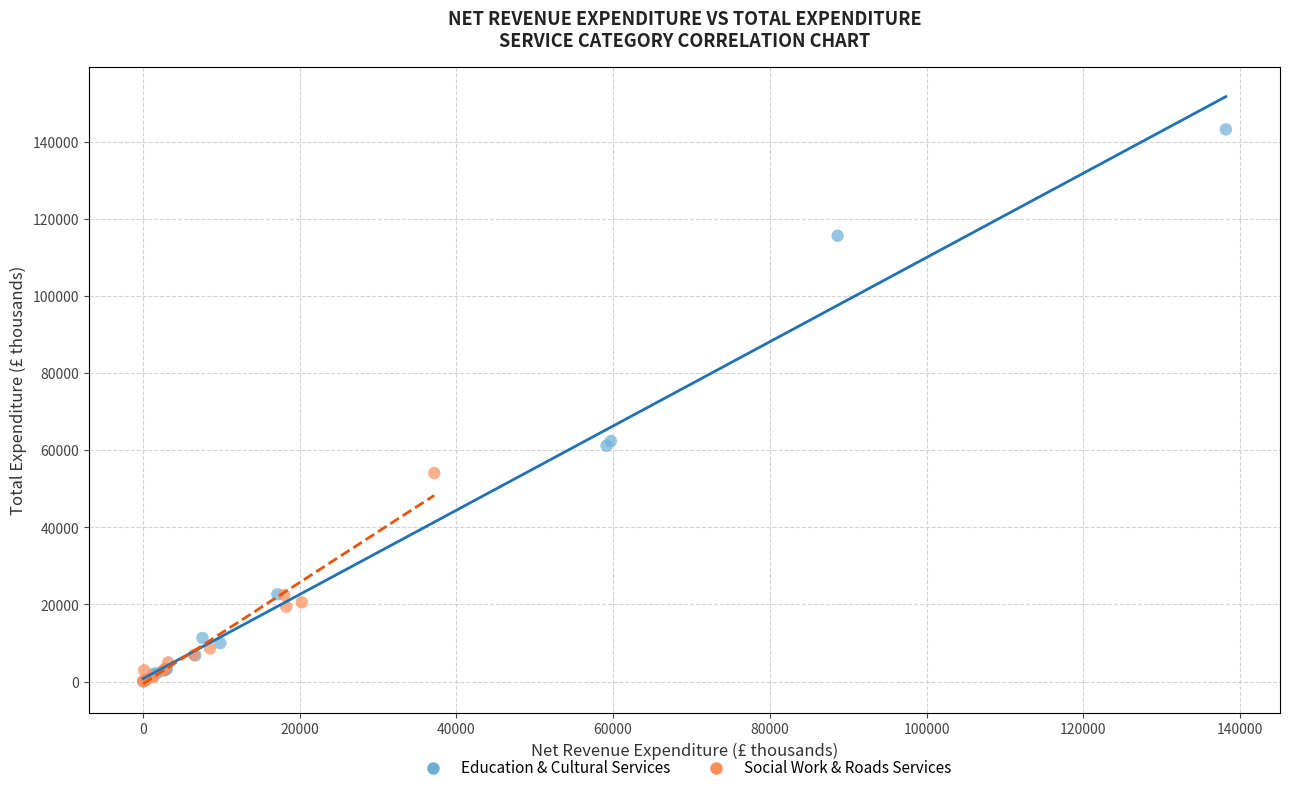

What are all the series names shown in the legend?

Education & Cultural Services, Social Work & Roads Services